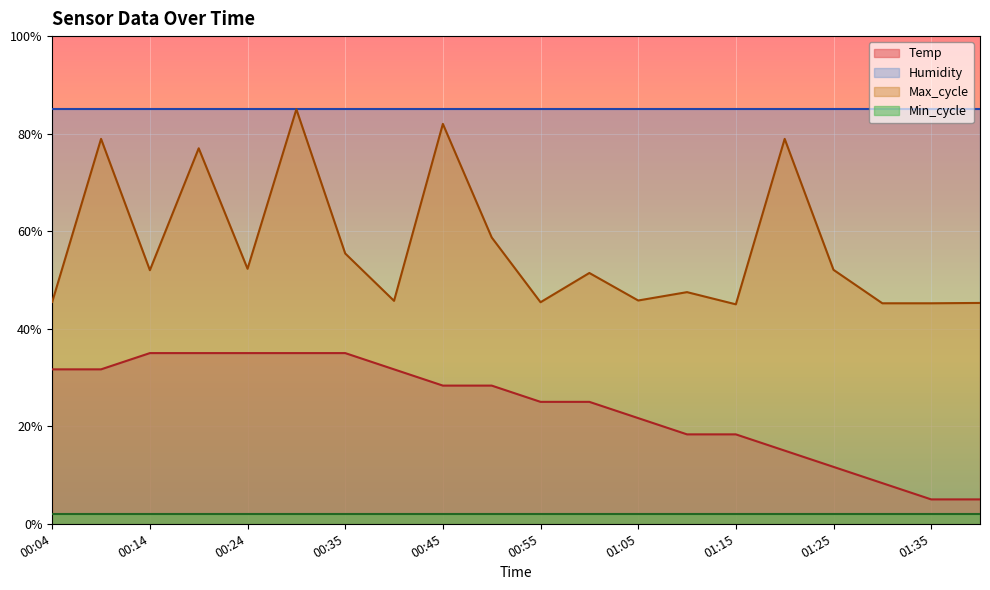

What is the label of the 14th point from the left?

01:10